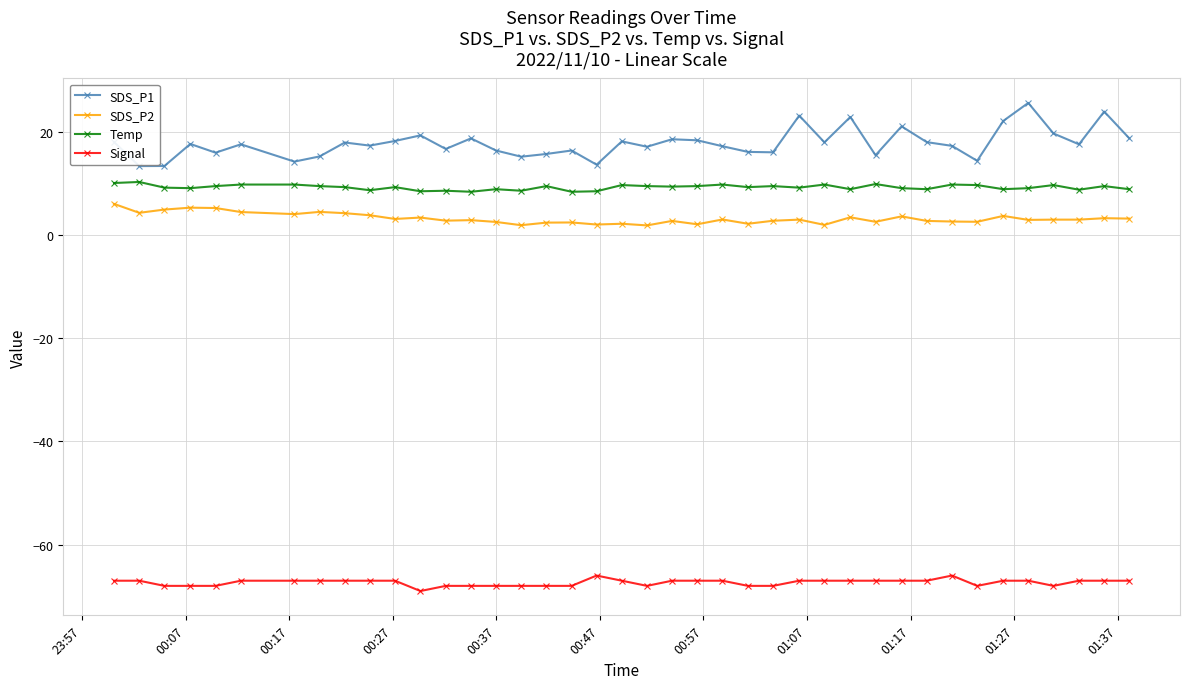

Which series has the largest total across all categories?

SDS_P1